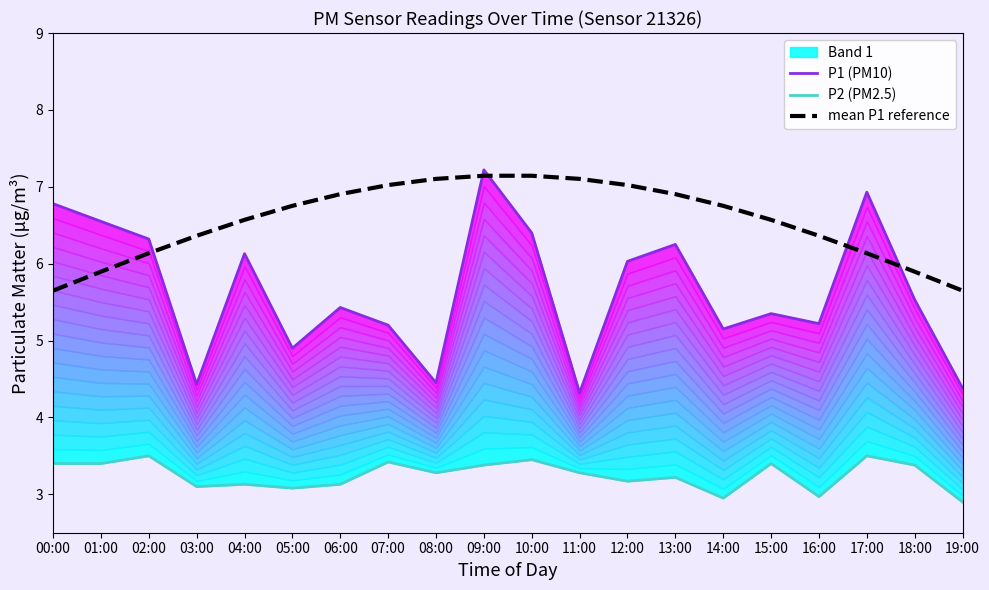

Which series has the largest range (max minus min)?

P1 (PM10)